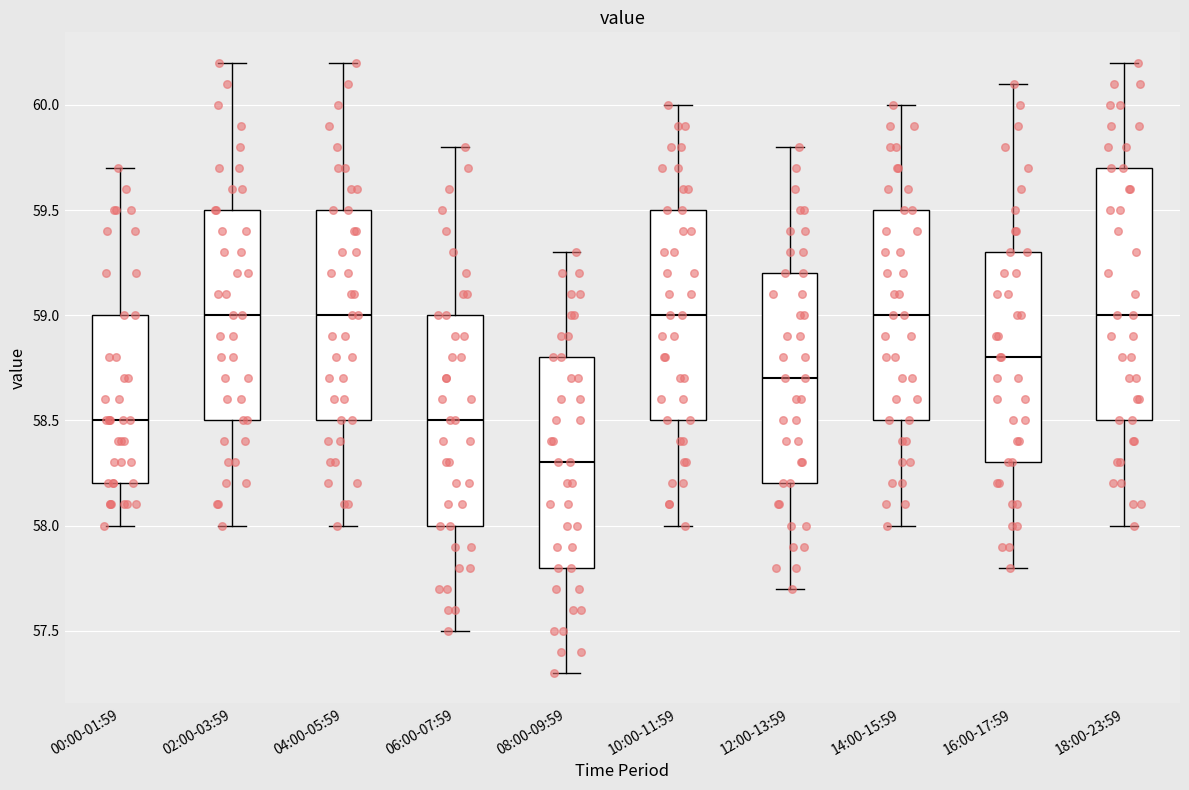

Which box is the tallest, from its lower edge to its upper edge?

18:00-23:59